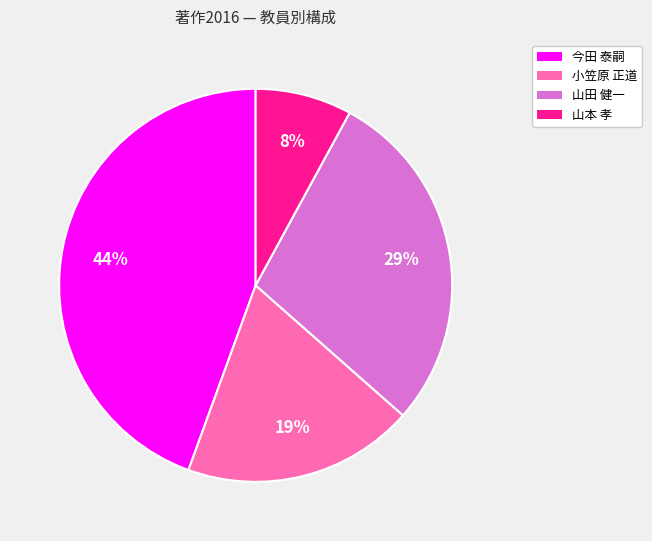

Does 山本 孝 represent more than half of the total?

No